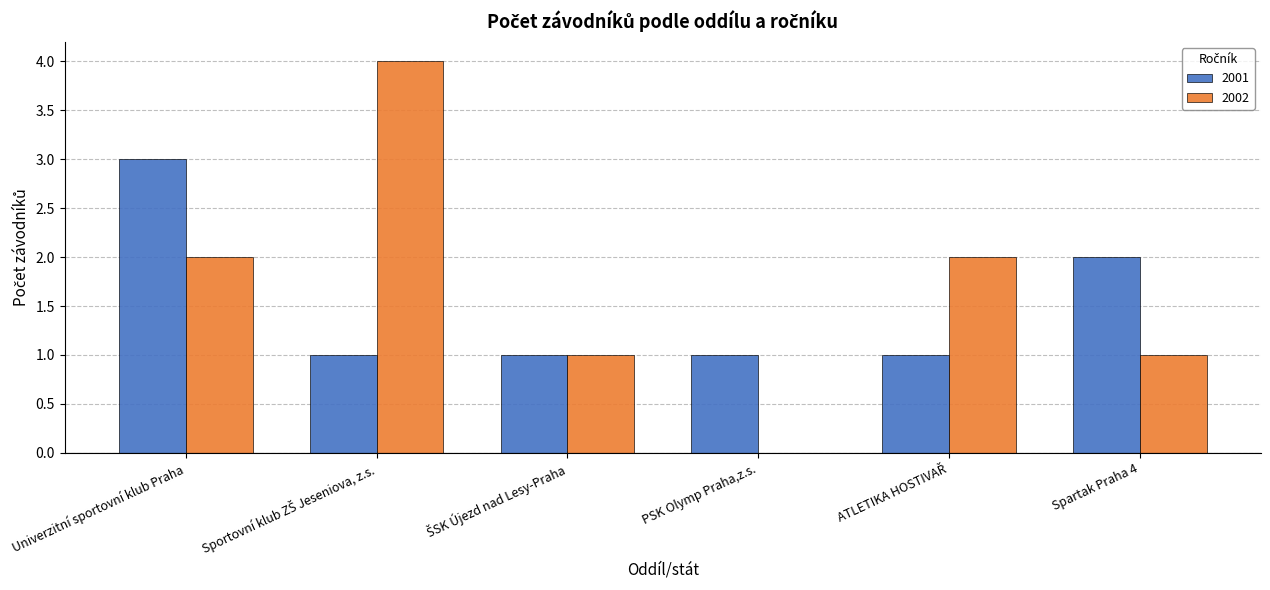

What is the maximum value for 2002?

4